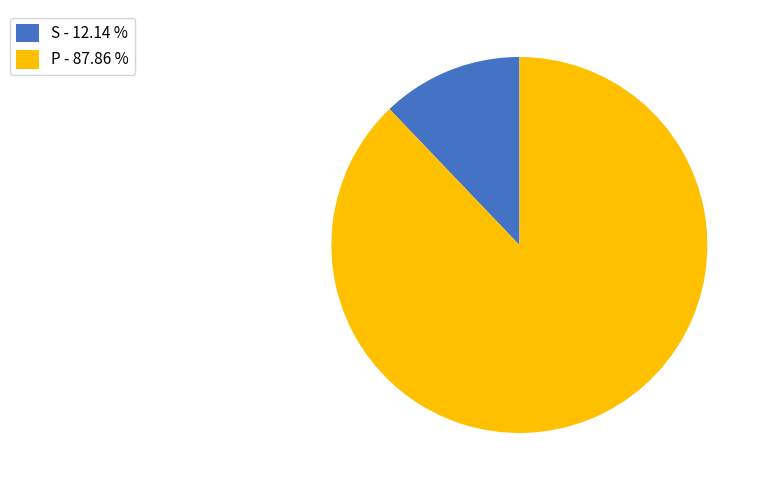

Is there any slice that represents more than half of the pie?

Yes